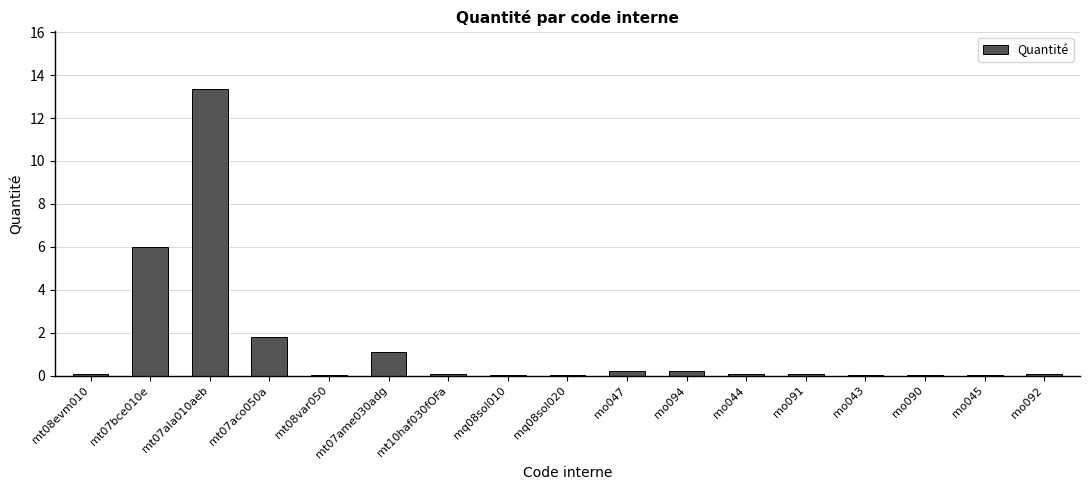

What is the sum of all values?

23.2